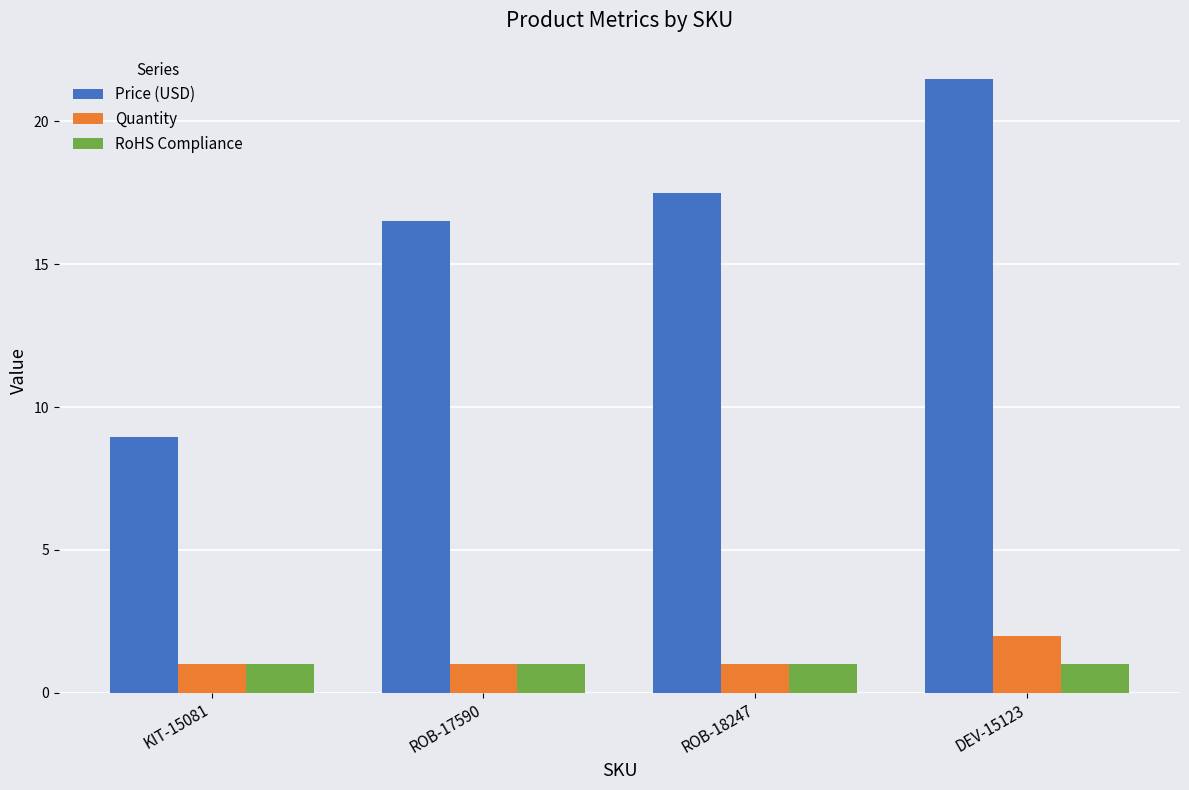

How many groups of bars are there?

4